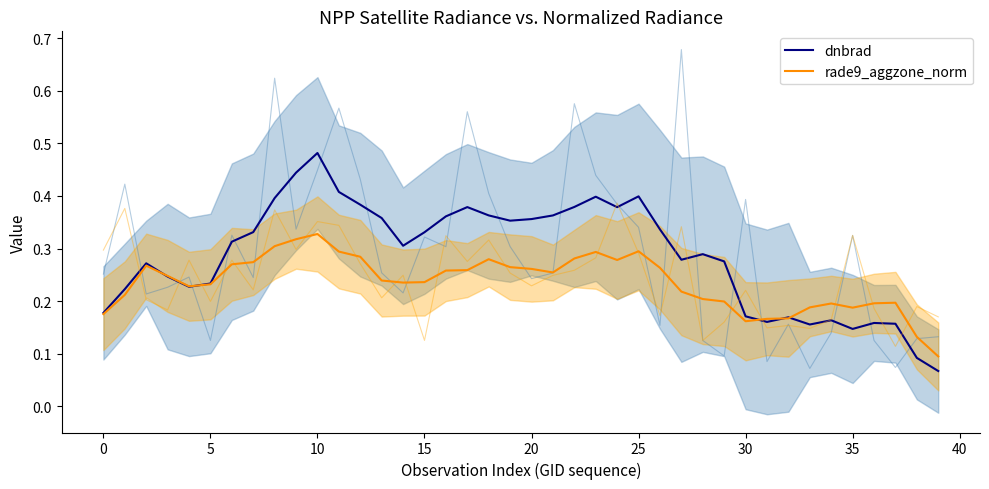

What is the label of the 36th point from the left?

35